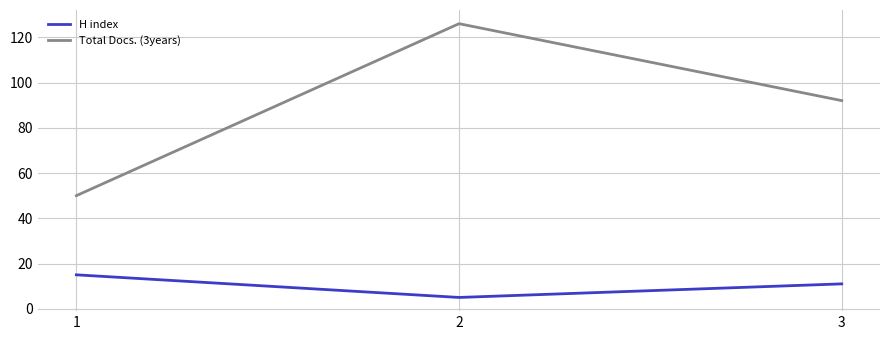

Count the Total Docs. (3years) values in the range 50 to 126.

3